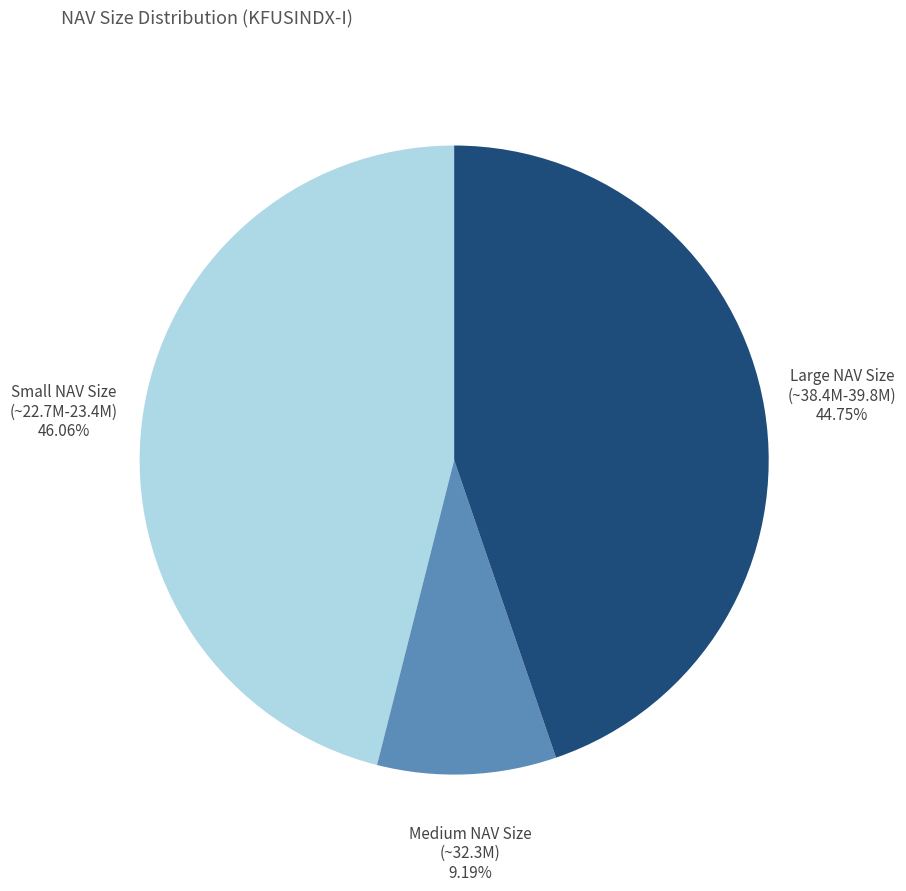

How many slices are in this pie chart?

3